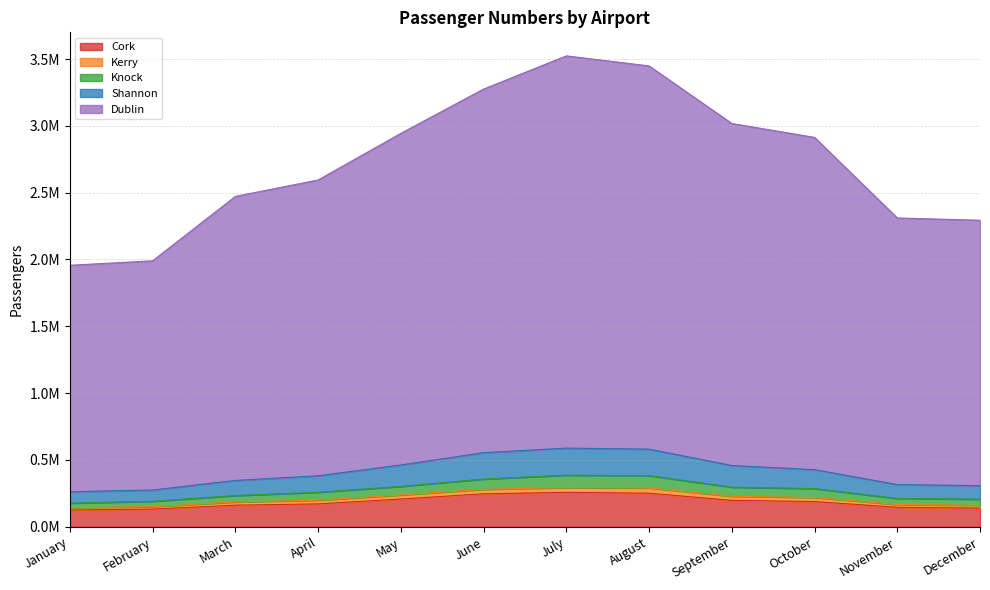

Between April and July, which is larger?

July